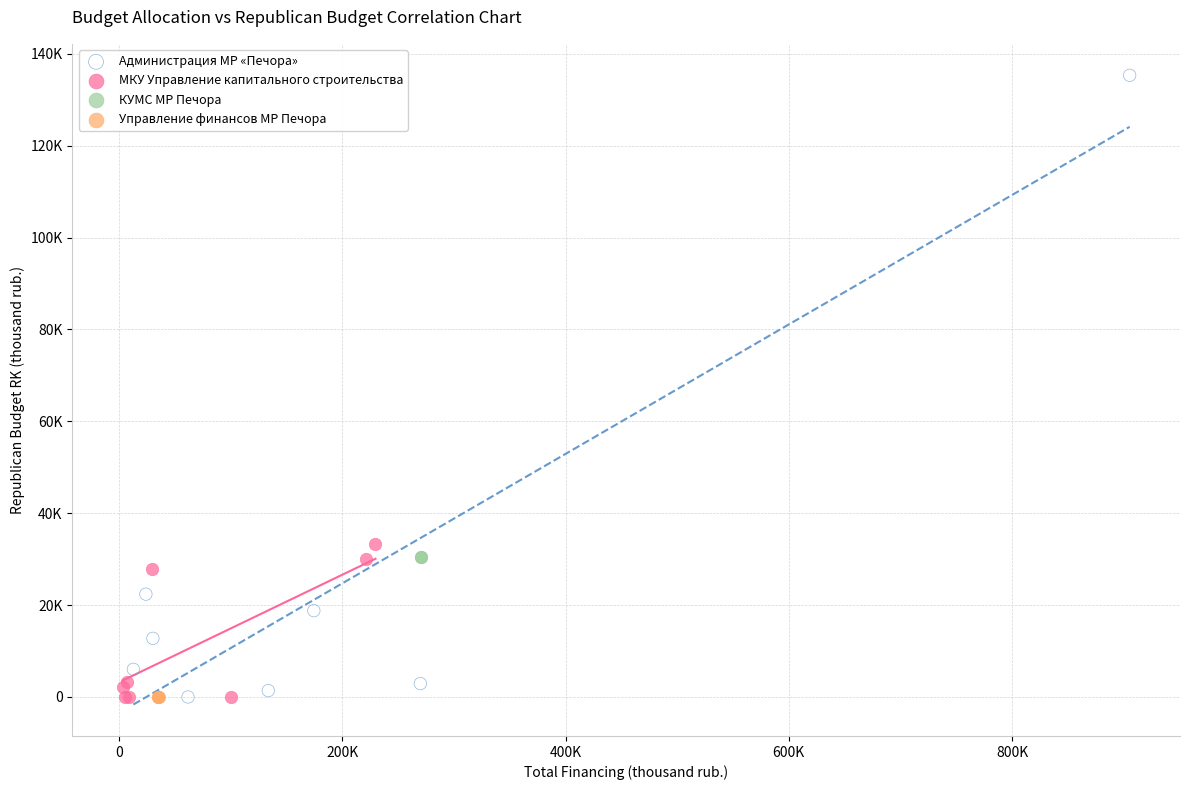

What are all the series names shown in the legend?

Администрация МР «Печора», МКУ Управление капитального строительства, КУМС МР Печора, Управление финансов МР Печора